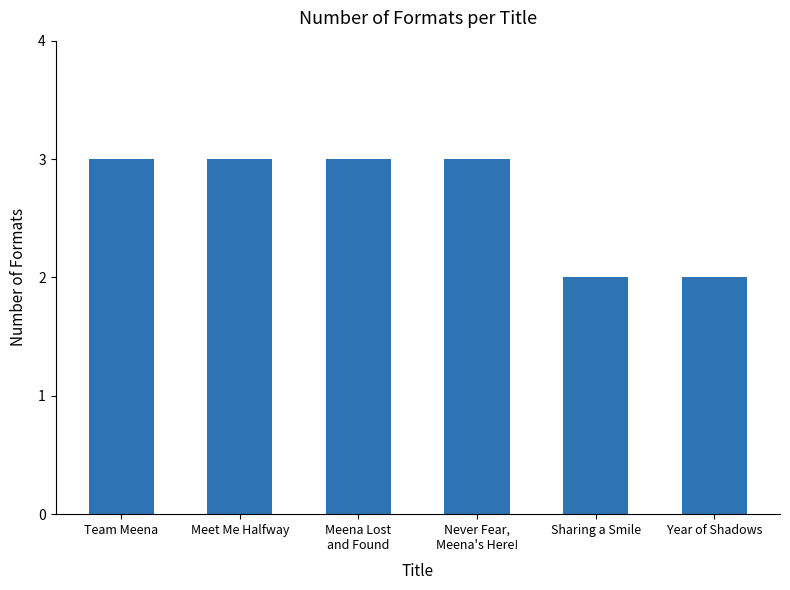

What is the average value?

3